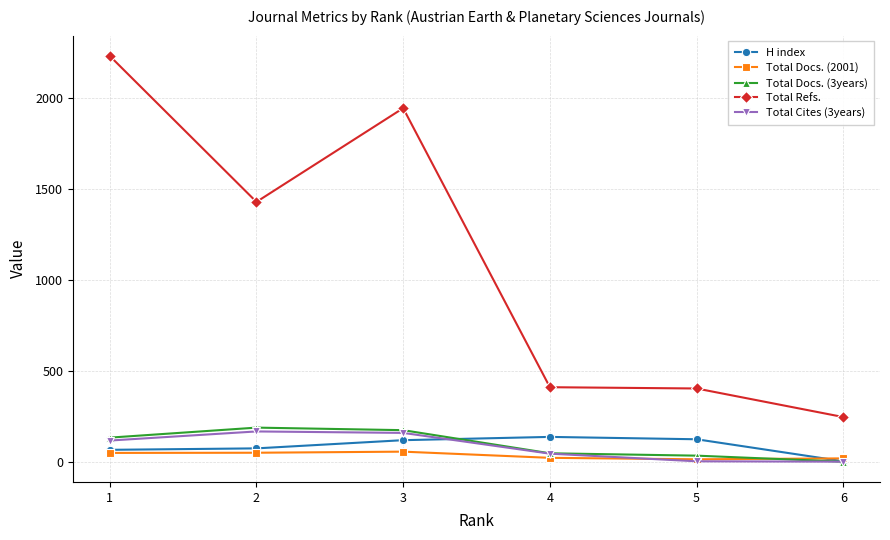

Which series ends up on top after the final intersection of Total Docs. (2001) and Total Docs. (3years)?

Total Docs. (2001)